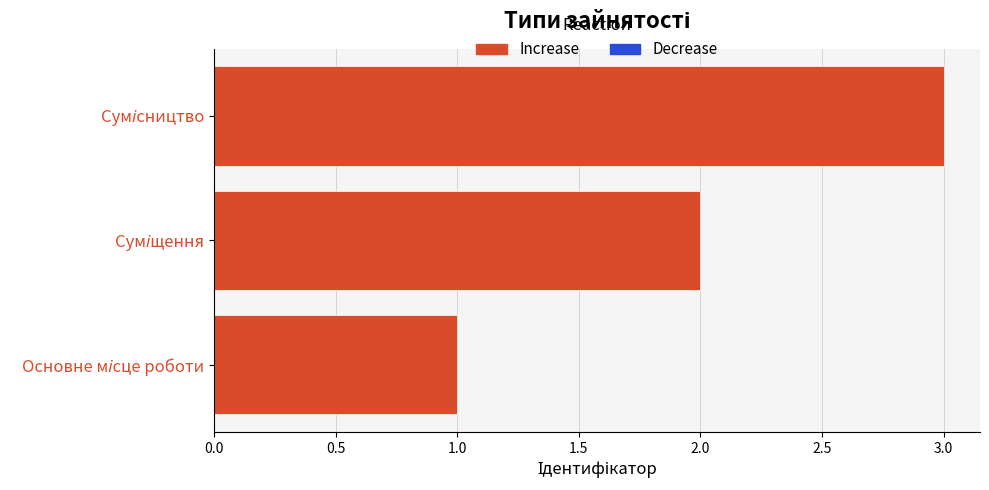

What is the difference between the values at Сумісництво and Основне місце роботи?

2